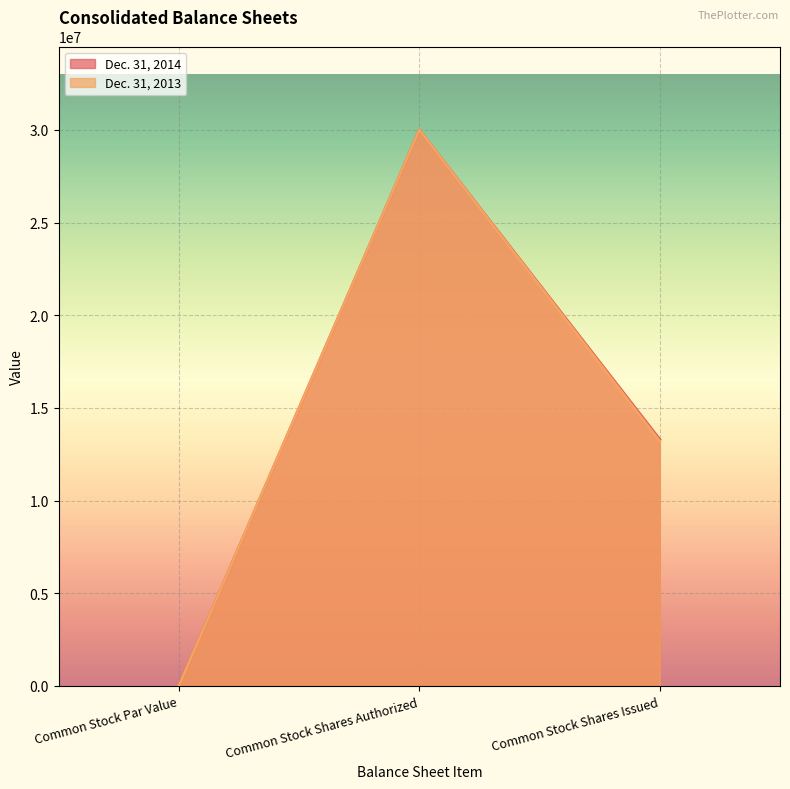

The Dec. 31, 2014 series shows 13300891 at Common Stock Shares Issued. True or false?

True